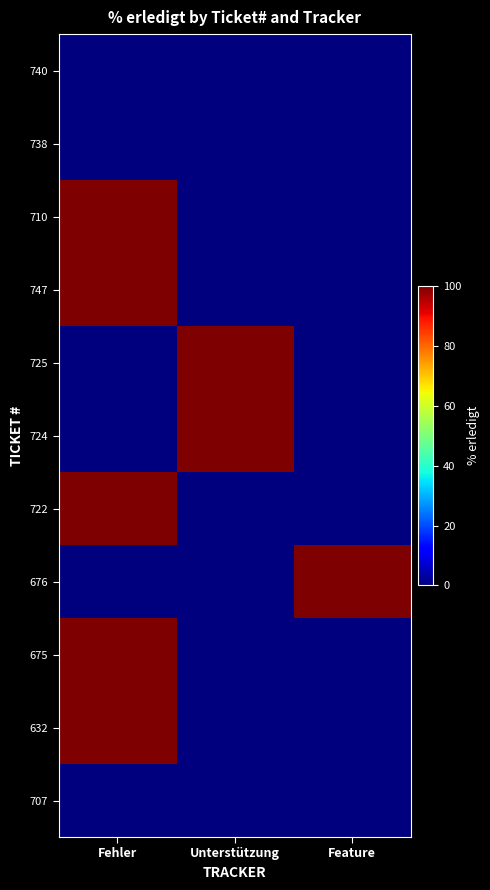

Which series has the largest total across all categories?

710